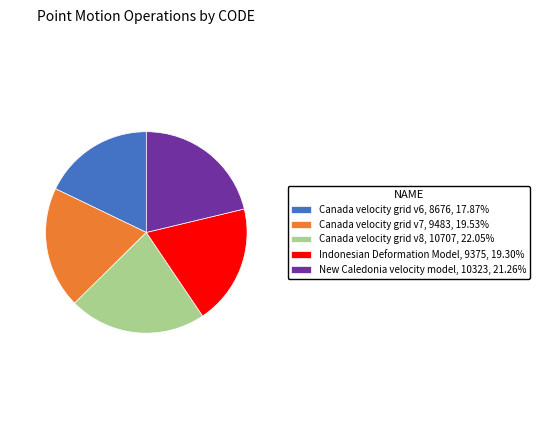

Approximately how many times larger is the value at Canada velocity grid v6, 8676, 17.87% compared to Canada velocity grid v7, 9483, 19.53%?

0.9